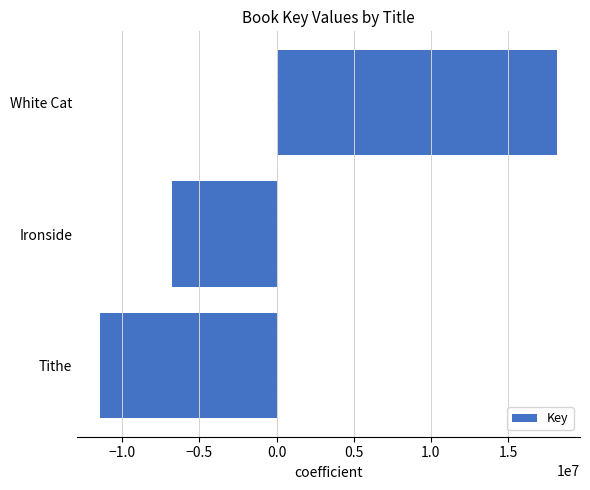

What is the change in value from Tithe to White Cat?

+29605918.0